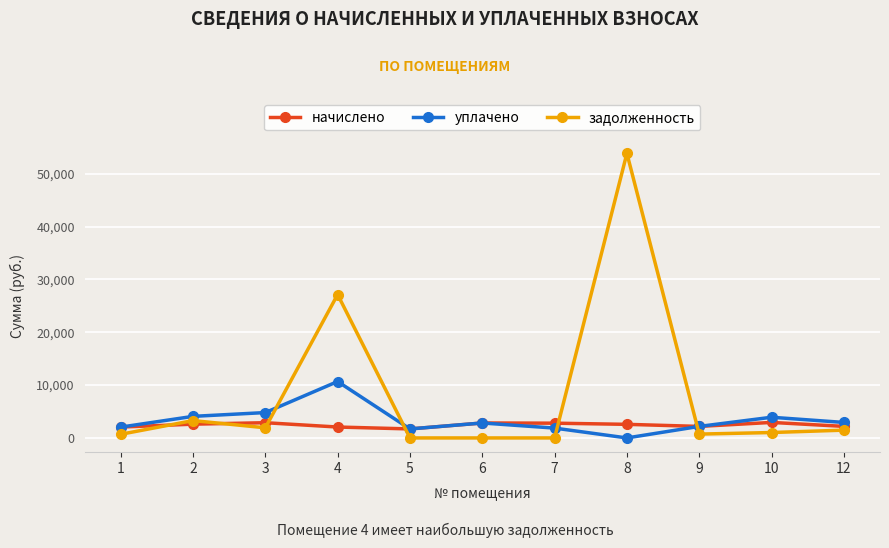

True or false: задолженность has more than 0 interior local peaks.

True